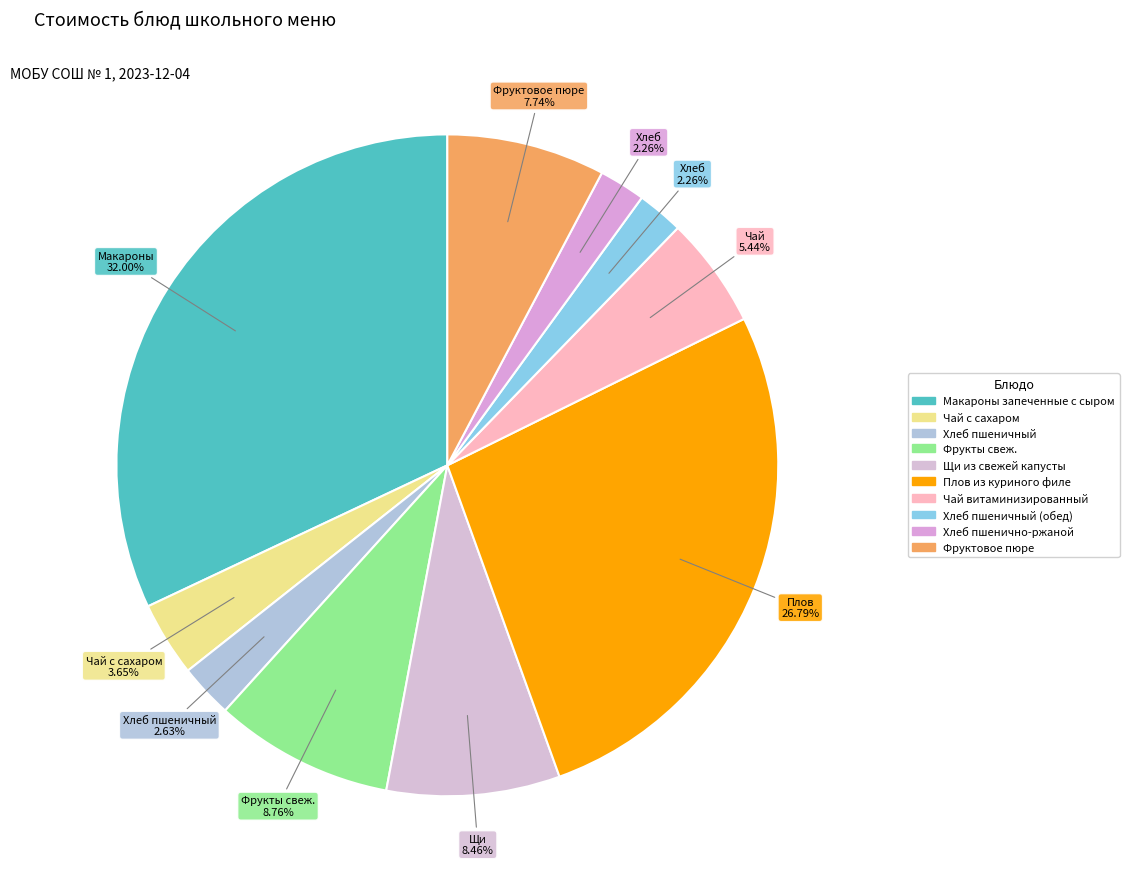

Count the number of slices in the pie.

10